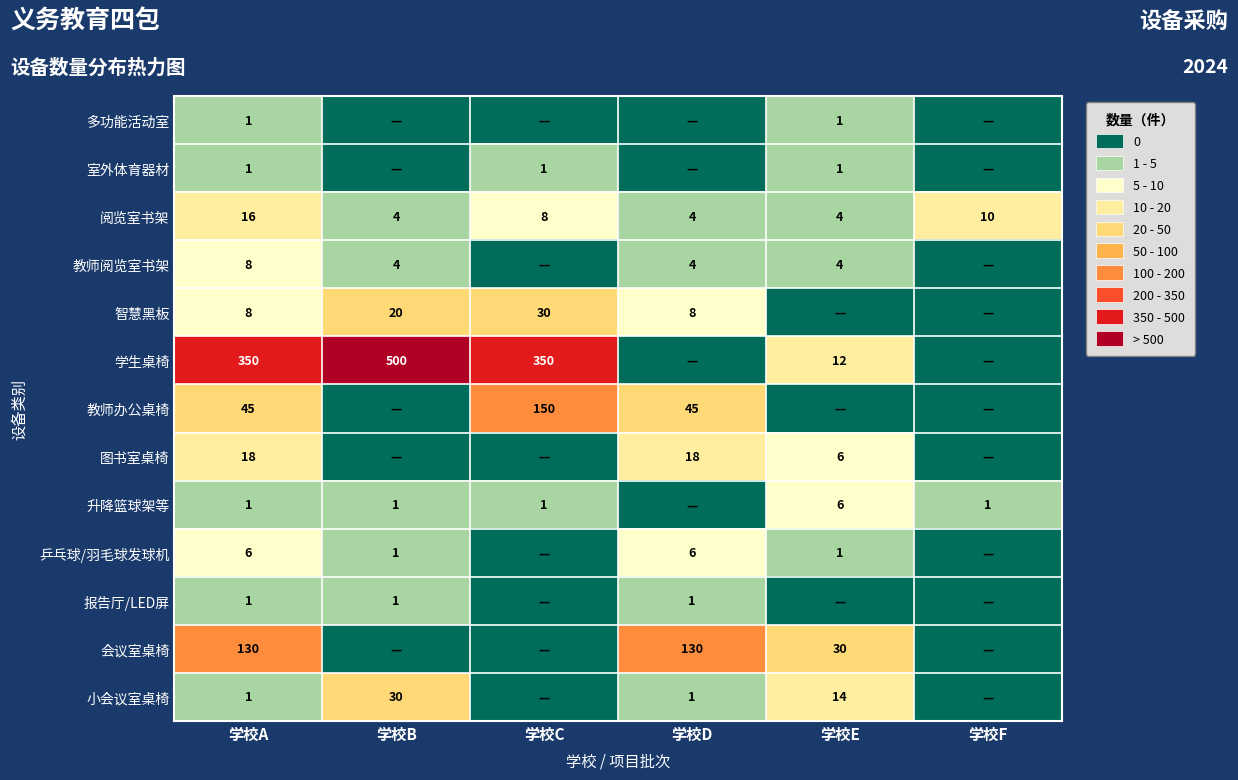

Is it true that 室外体育器材 equals 2 at 学校C?

False